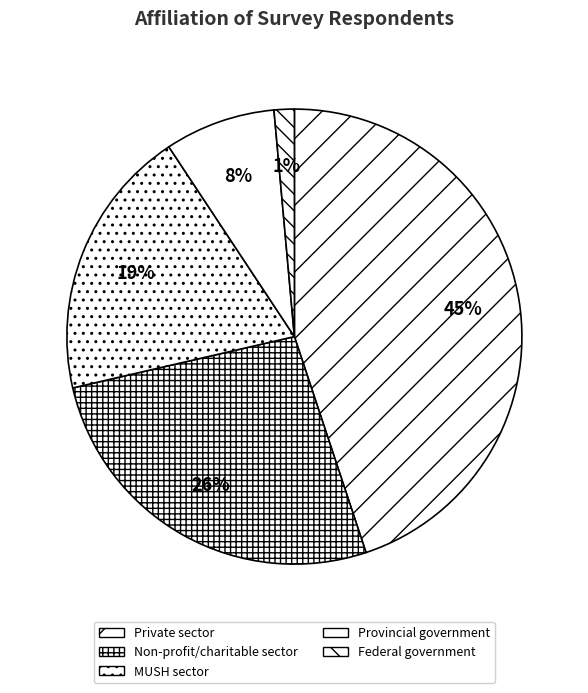

Between Federal government and Private sector, which is larger?

Private sector